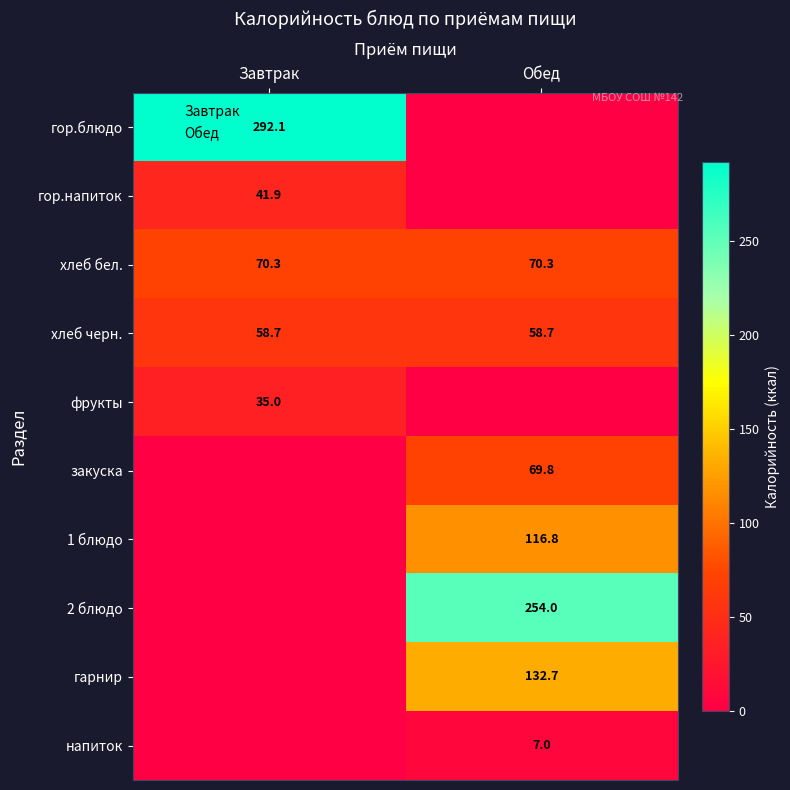

What is the spread (max minus min) of values at Завтрак?

292.1